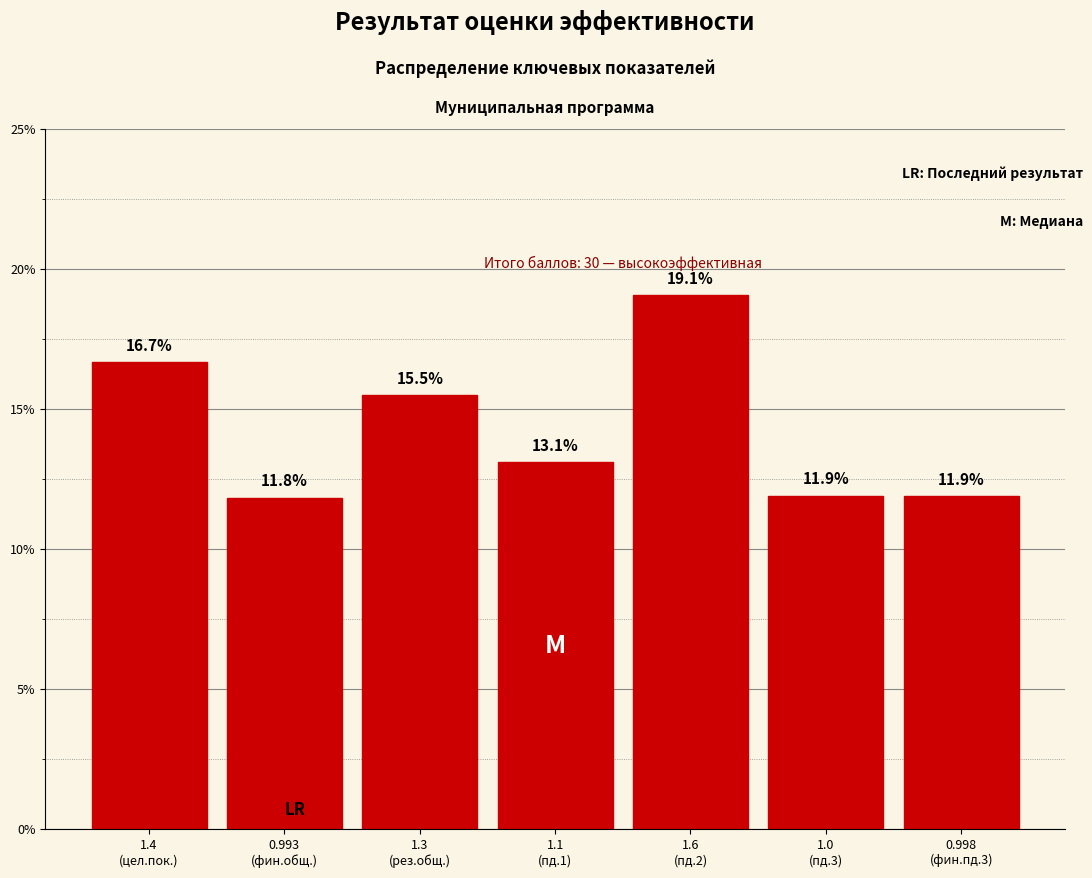

Reading left to right, list all the values displayed in this chart.

16.7	11.8	15.5	13.1	19.1	11.9	11.9